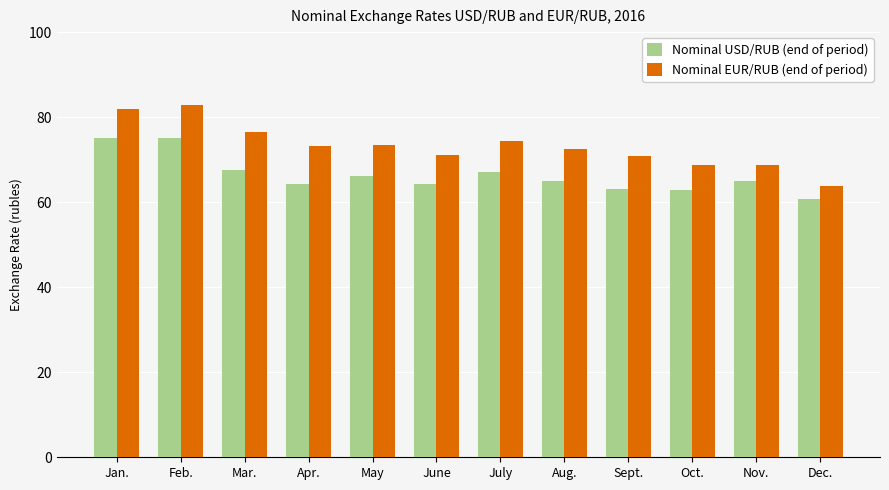

What is the label of the 12th bar from the left?

Dec.